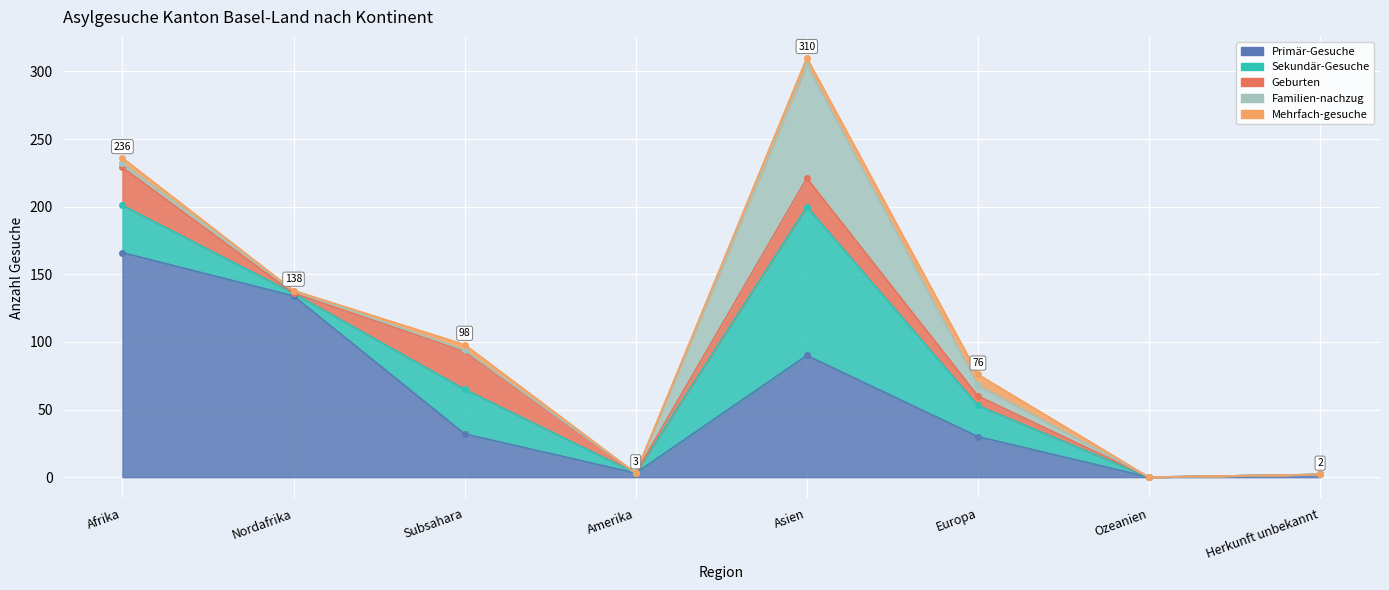

What is the difference between the highest and lowest values at Nordafrika?

134